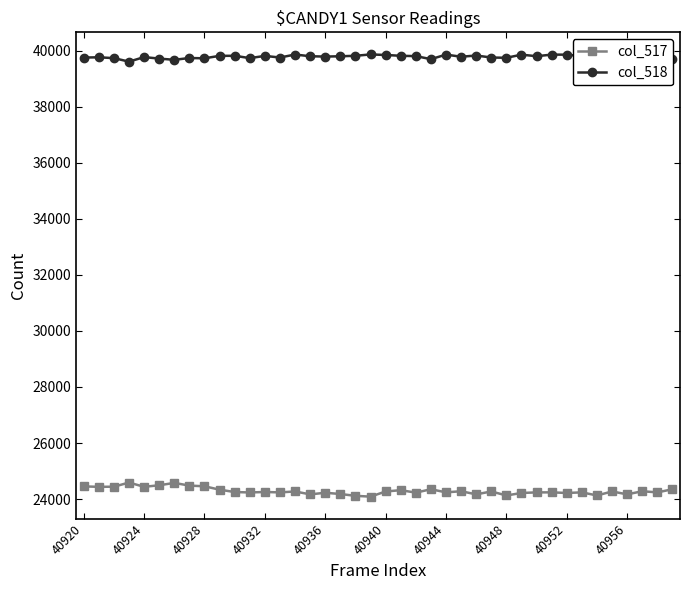

List the series in order of their peak value, lowest first.

col_517, col_518